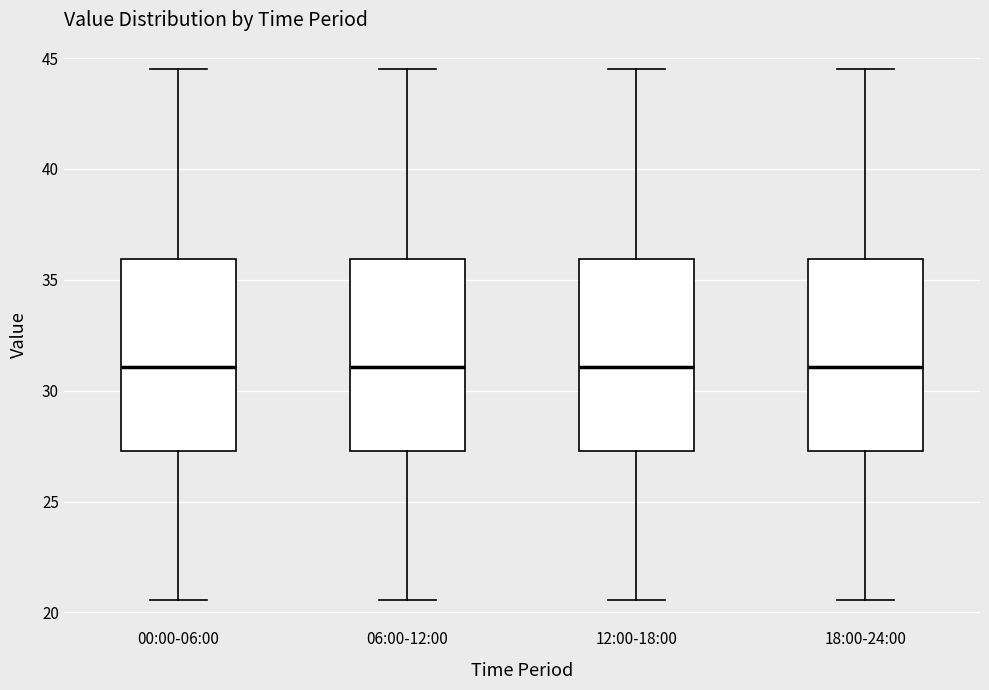

Reading left to right, read every box against the y-axis: the position of its median line, the range the box covers, and the ends of its whiskers. The values are not printed on the chart, so give them approximately, as read against the axis.

00:00-06:00: median 31.0, box 27.5 to 36.0, whiskers 20.5 to 44.5
06:00-12:00: median 31.0, box 27.5 to 36.0, whiskers 20.5 to 44.5
12:00-18:00: median 31.0, box 27.5 to 36.0, whiskers 20.5 to 44.5
18:00-24:00: median 31.0, box 27.5 to 36.0, whiskers 20.5 to 44.5